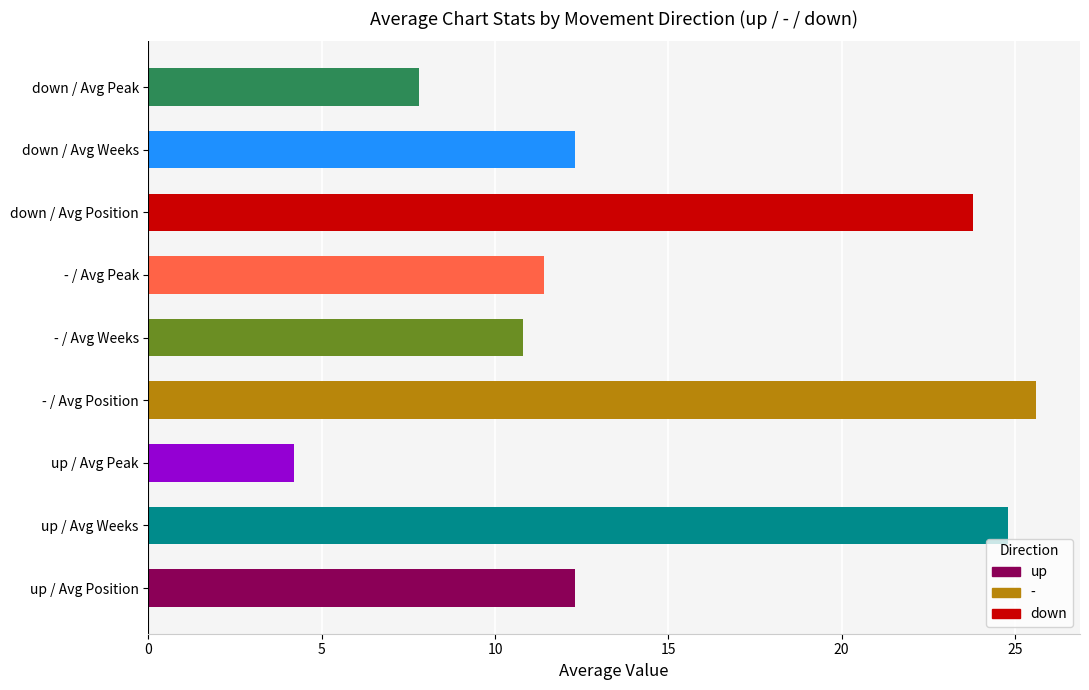

Which has a higher value, - / Avg Weeks or down / Avg Position?

down / Avg Position